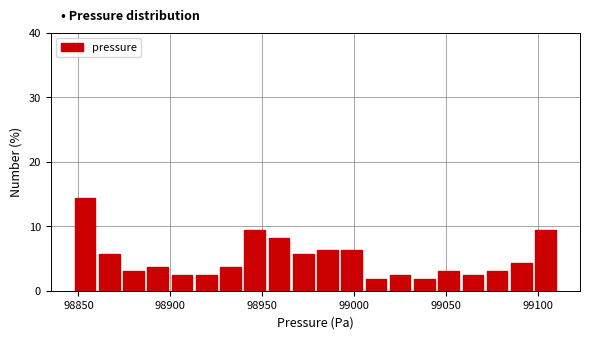

Around what value on the x-axis is the tallest bar? Give the approximate position of its centre, as read against the axis.

98855